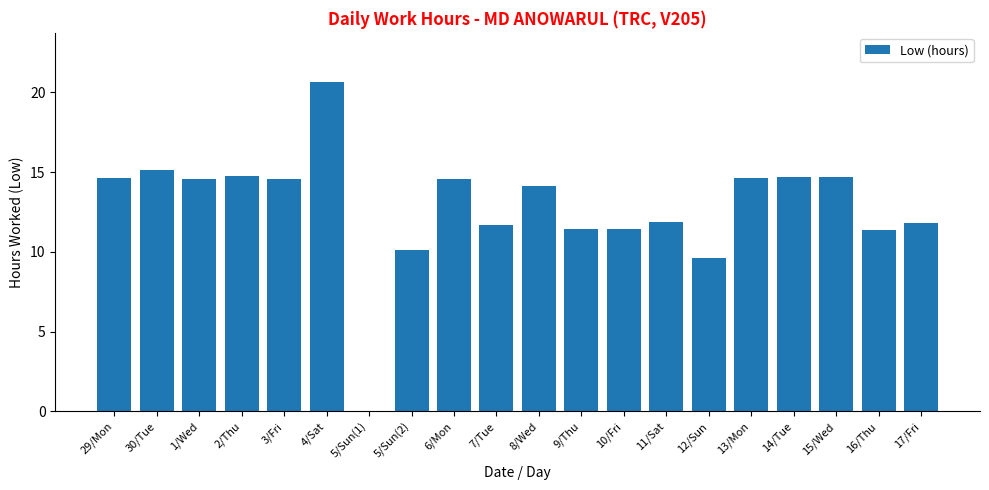

What is the average value?

12.8